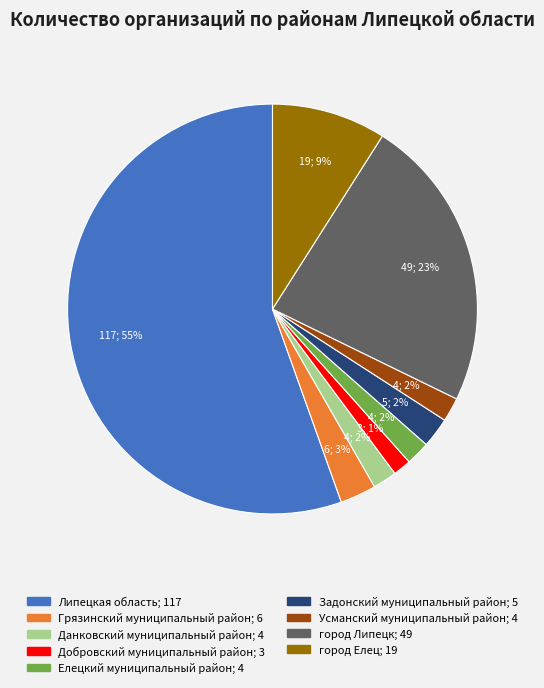

To the nearest percent, what is the average slice percentage?

11%